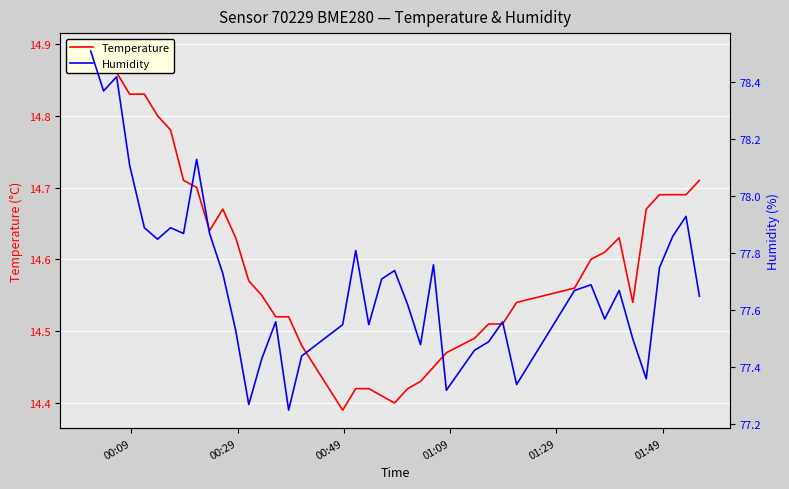

True or false: Humidity has a value of 131.4 at 25.

False